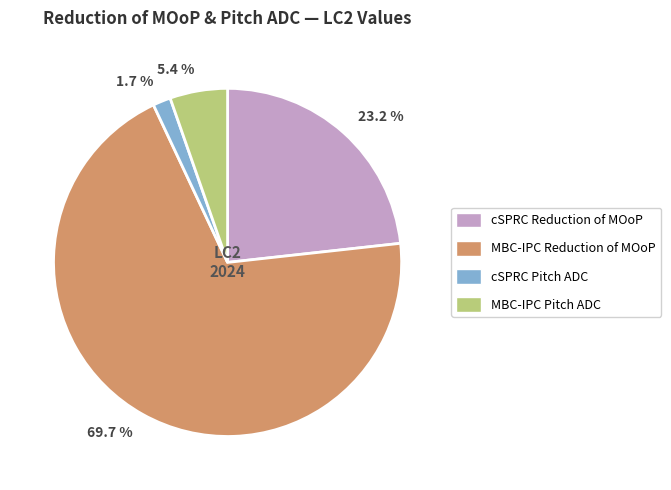

Which category has the smallest portion of the pie?

1.7 %